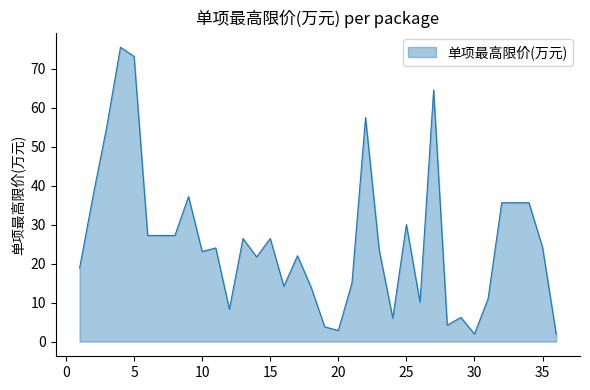

What is the average value?

25.8